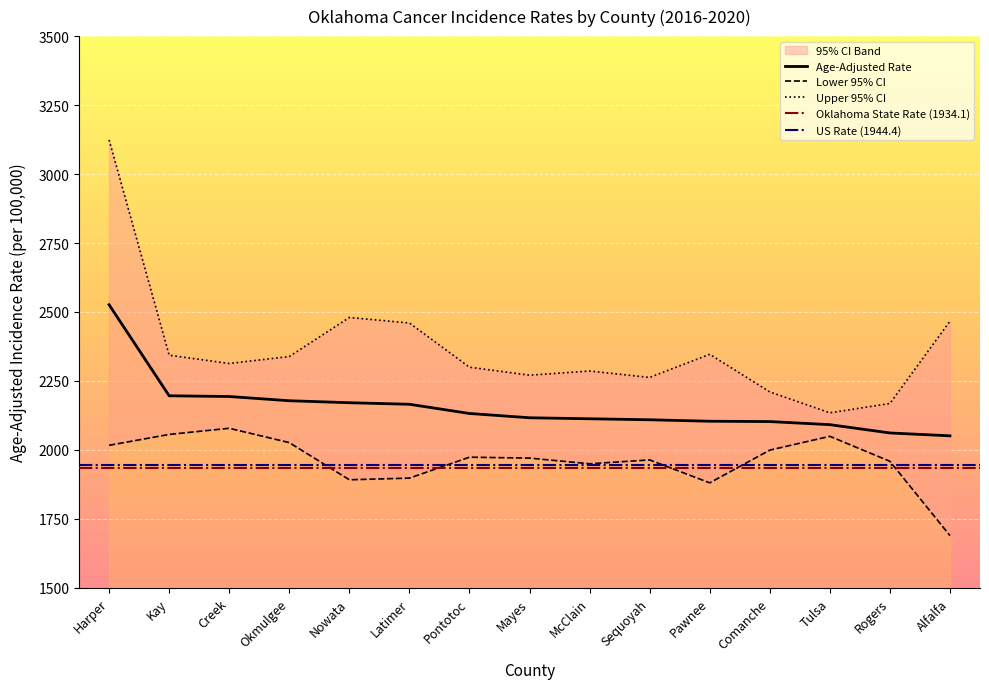

Read the Upper 95% CI value at Latimer.

2460.1